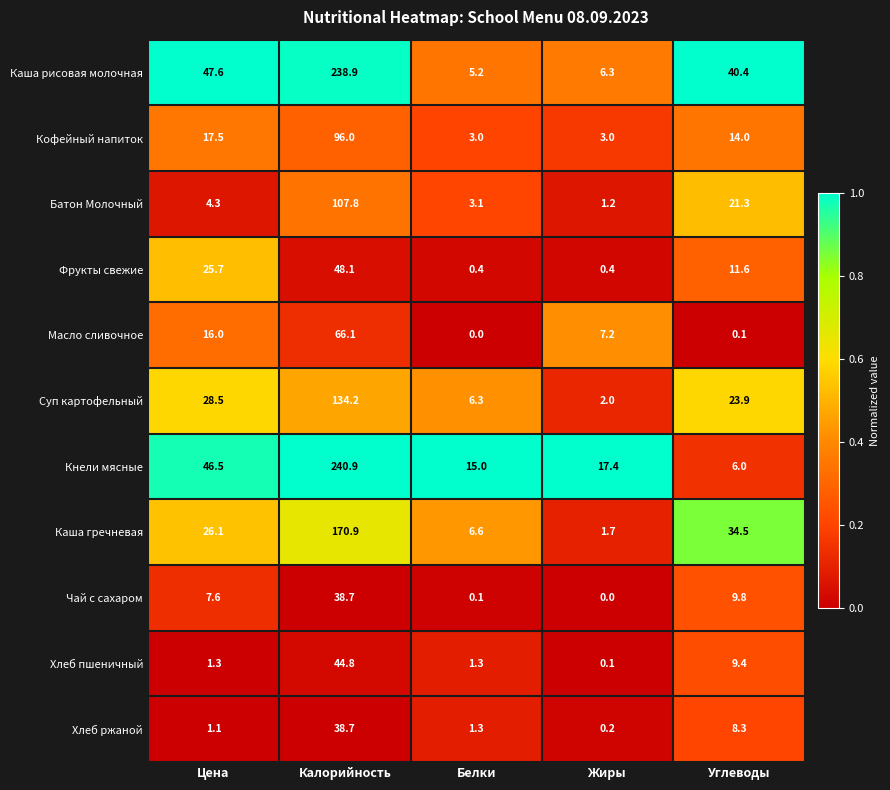

Which category has the highest value in the Батон Молочный series?

Калорийность